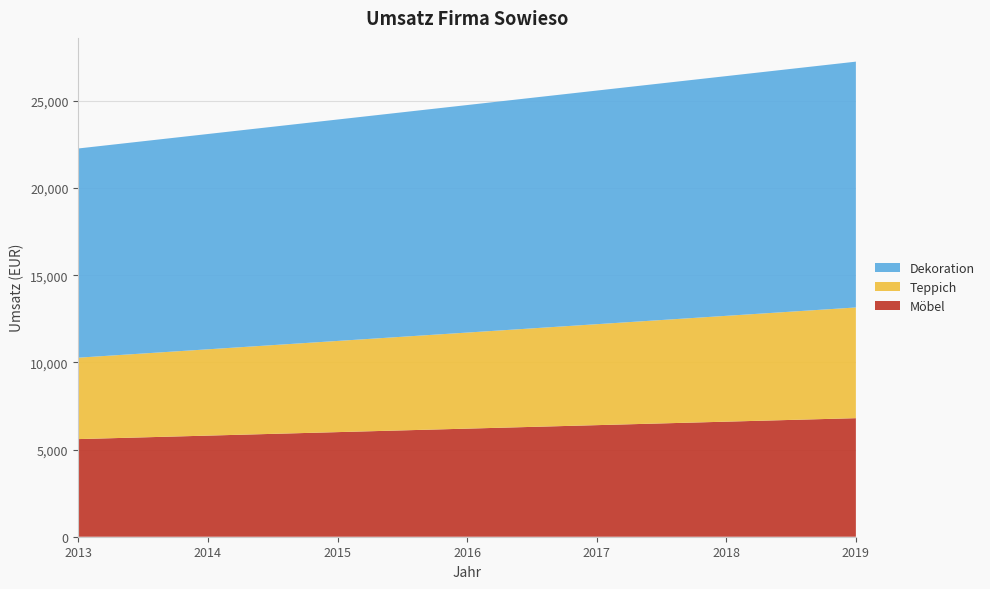

Reading right to left, extract all data points from this chart.

Möbel: 2019=6800	2018=6600	2017=6400	2016=6200	2015=6000	2014=5800	2013=5600
Teppich: 2019=6350	2018=6070	2017=5790	2016=5510	2015=5230	2014=4950	2013=4670
Dekoration: 2019=14100	2018=13750	2017=13400	2016=13050	2015=12700	2014=12350	2013=12000